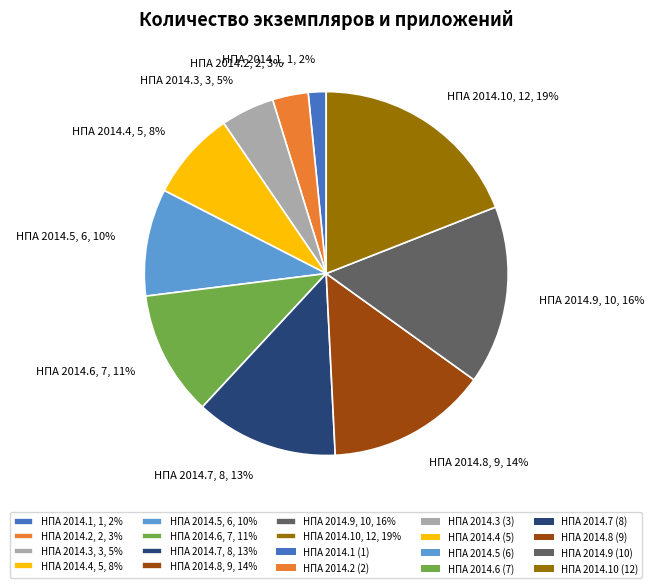

Combined, do НПА 2014.6, 7, 11% and НПА 2014.7, 8, 13% account for over 50%?

No